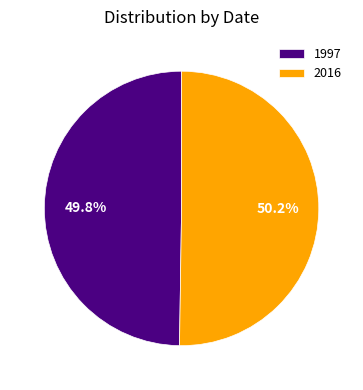

Do 1997 and 2016 together represent more than half of the pie?

Yes